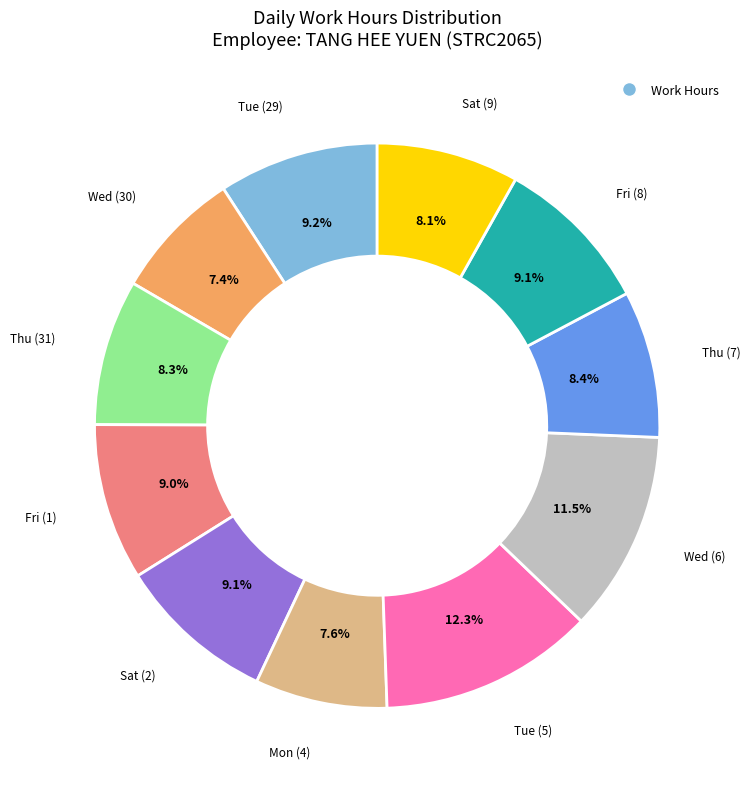

Is there a majority slice in this chart?

No